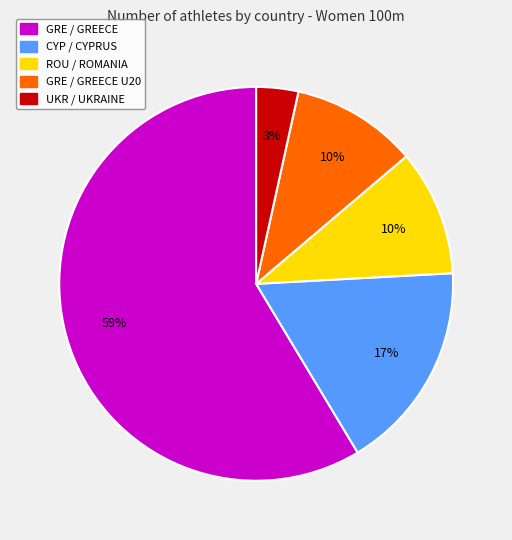

To the nearest percent, what is the average slice percentage?

20%